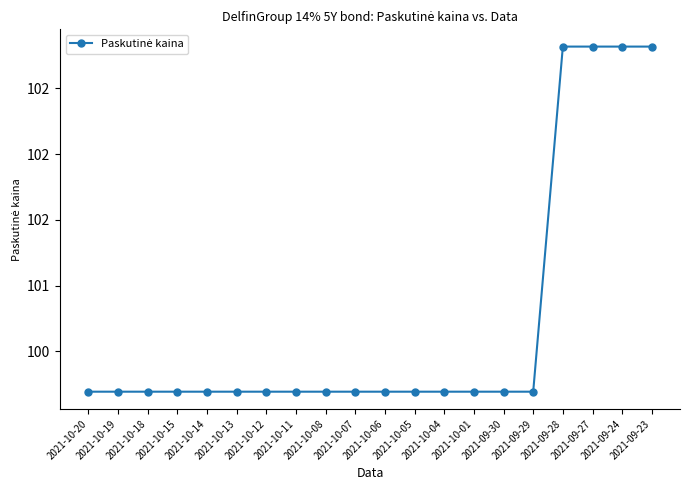

Reading left to right, extract all data points from this chart.

100.2	100.2	100.2	100.2	100.2	100.2	100.2	100.2	100.2	100.2	100.2	100.2	100.2	100.2	100.2	100.2	102.8	102.8	102.8	102.8